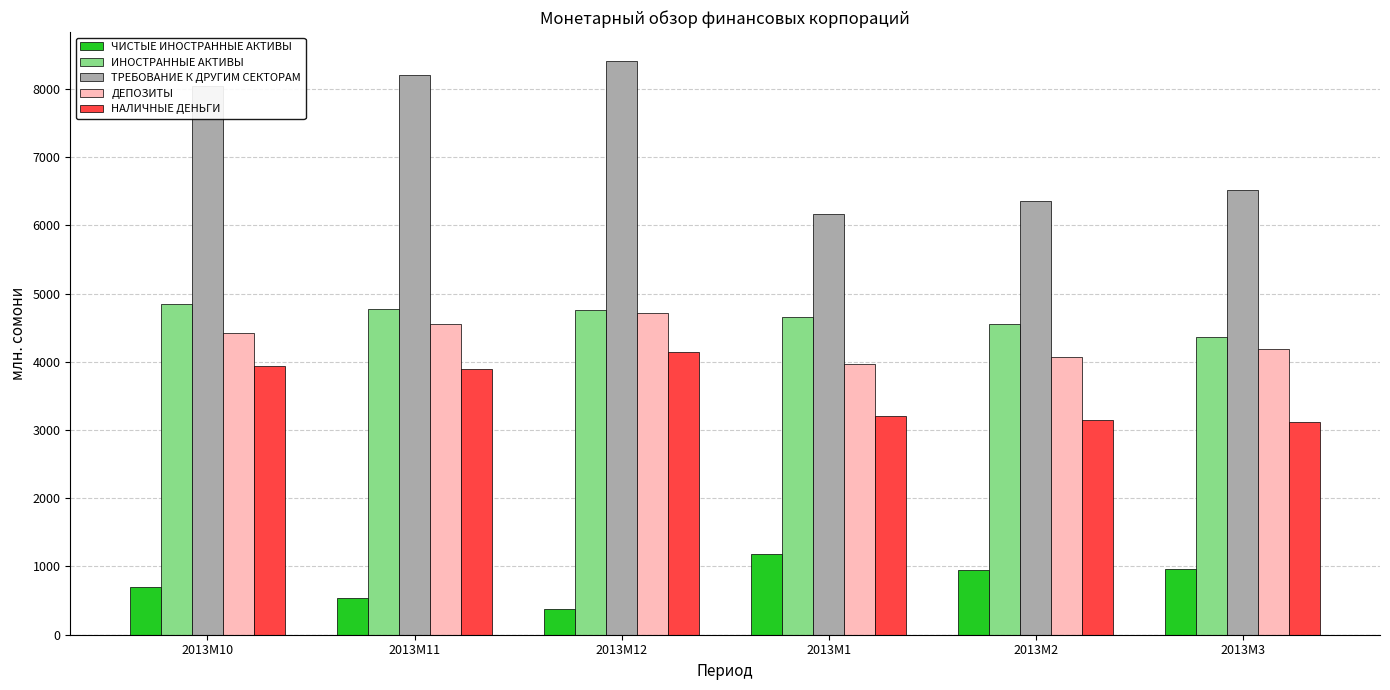

How many bars are there in each group?

5